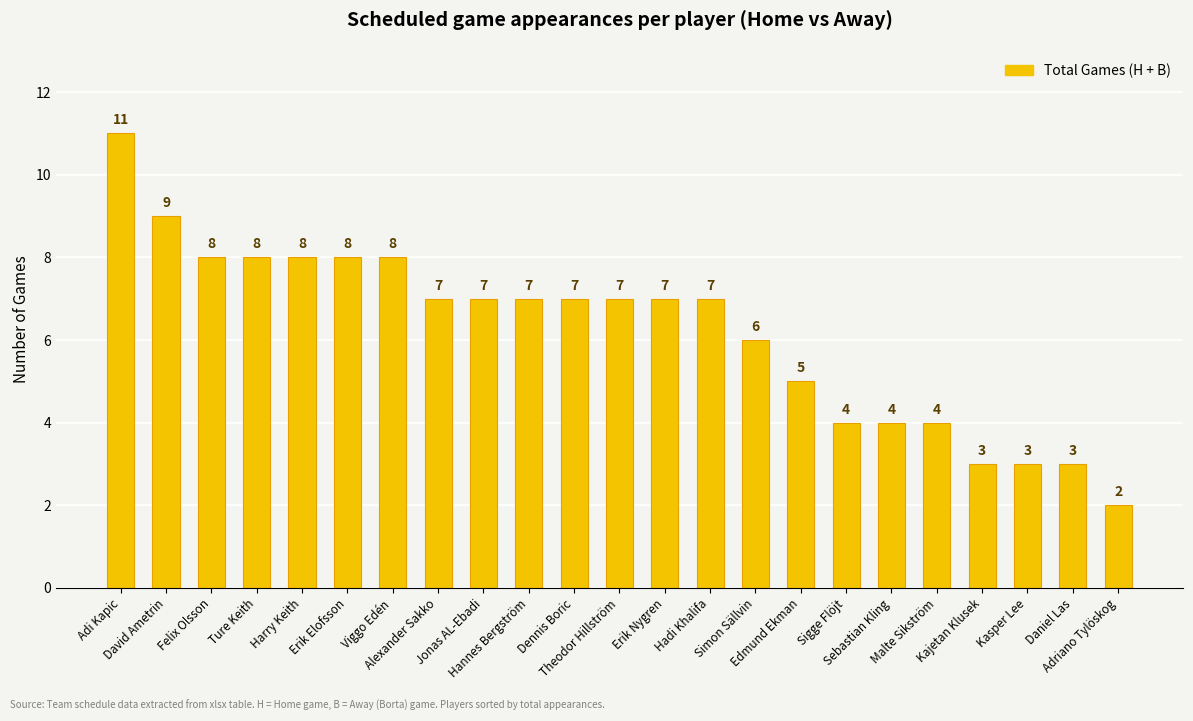

Reading left to right, extract all data points from this chart.

11	9	8	8	8	8	8	7	7	7	7	7	7	7	6	5	4	4	4	3	3	3	2